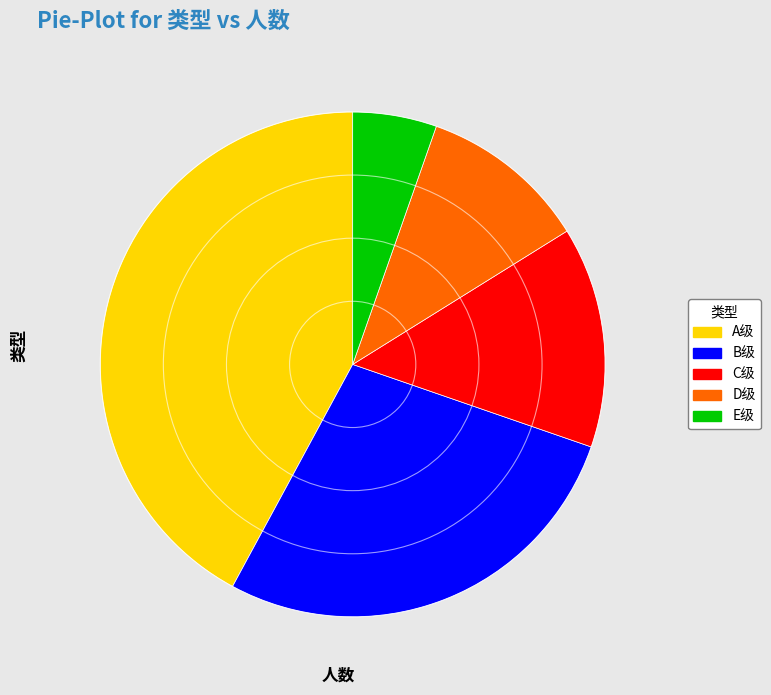

Is there a majority slice in this chart?

No